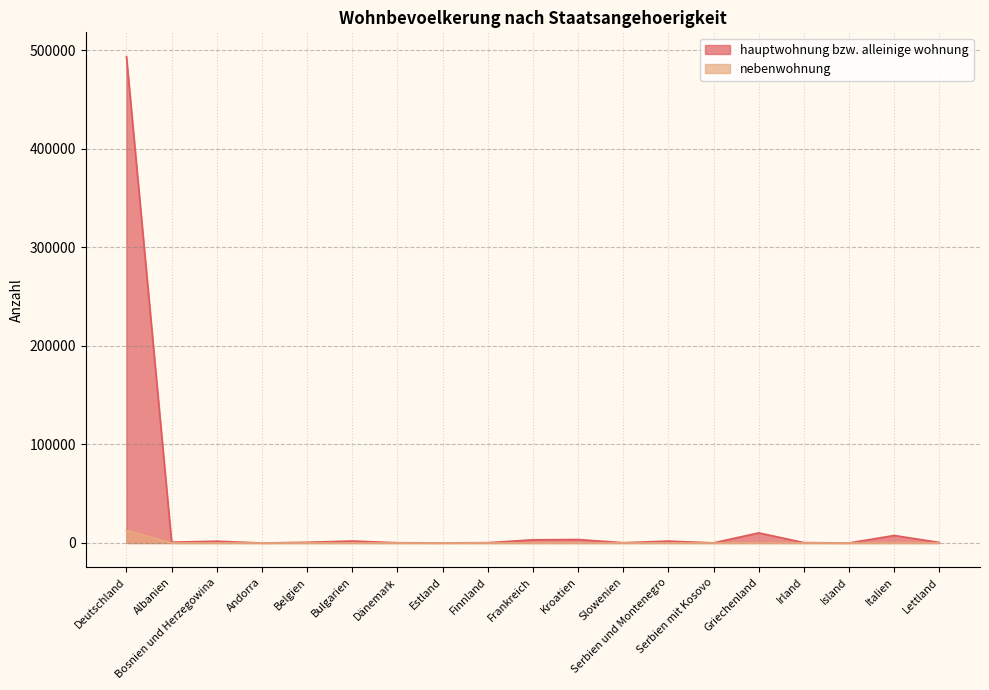

Where is hauptwohnung bzw. alleinige wohnung nearest to the value 246665?

Griechenland